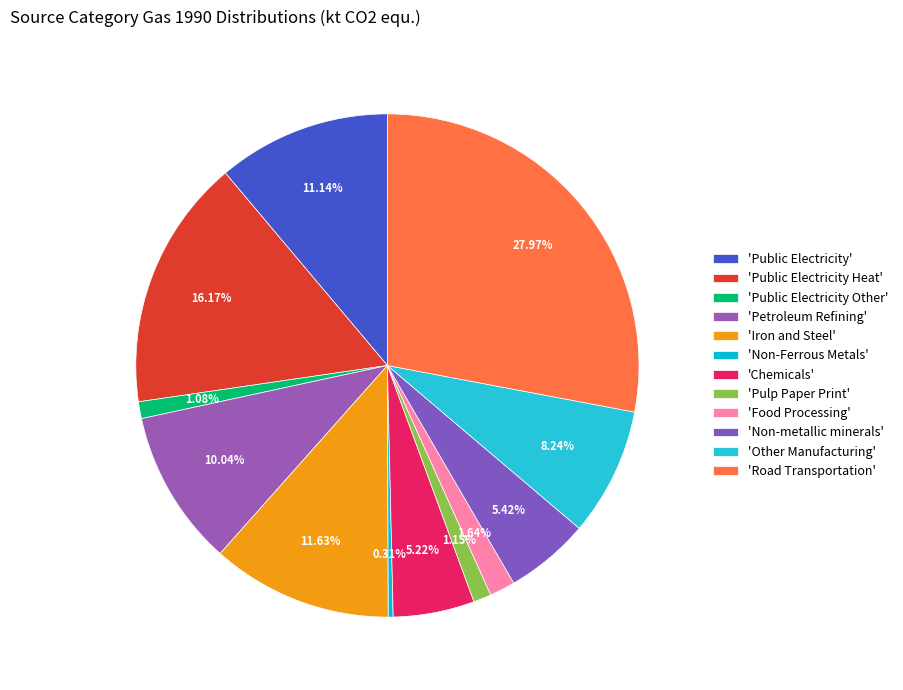

Count the number of slices in the pie.

12